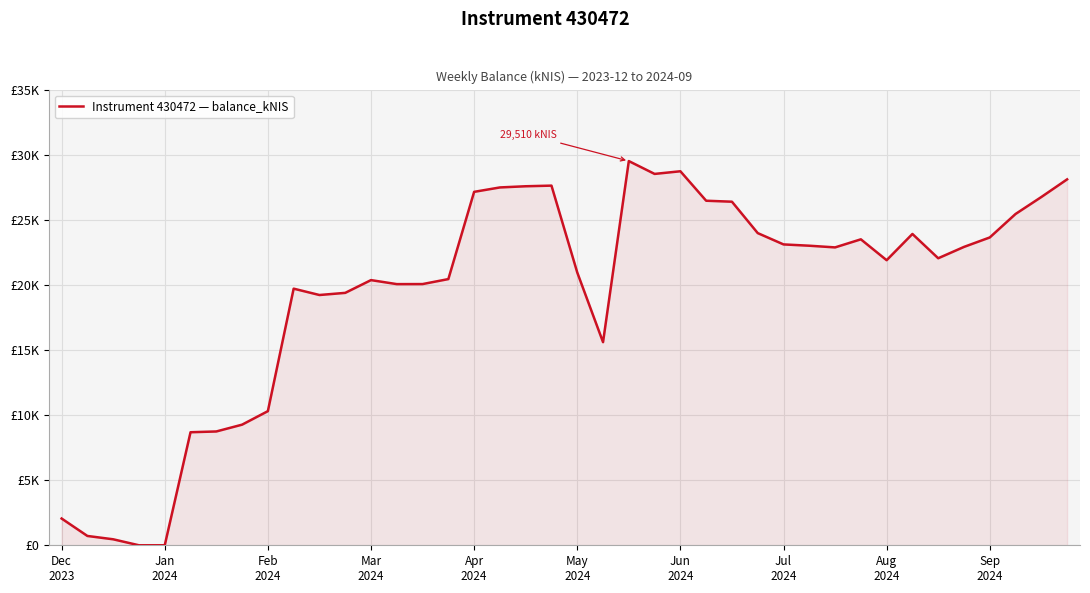

True or false: there are more than 2 points higher than both neighbors.

True